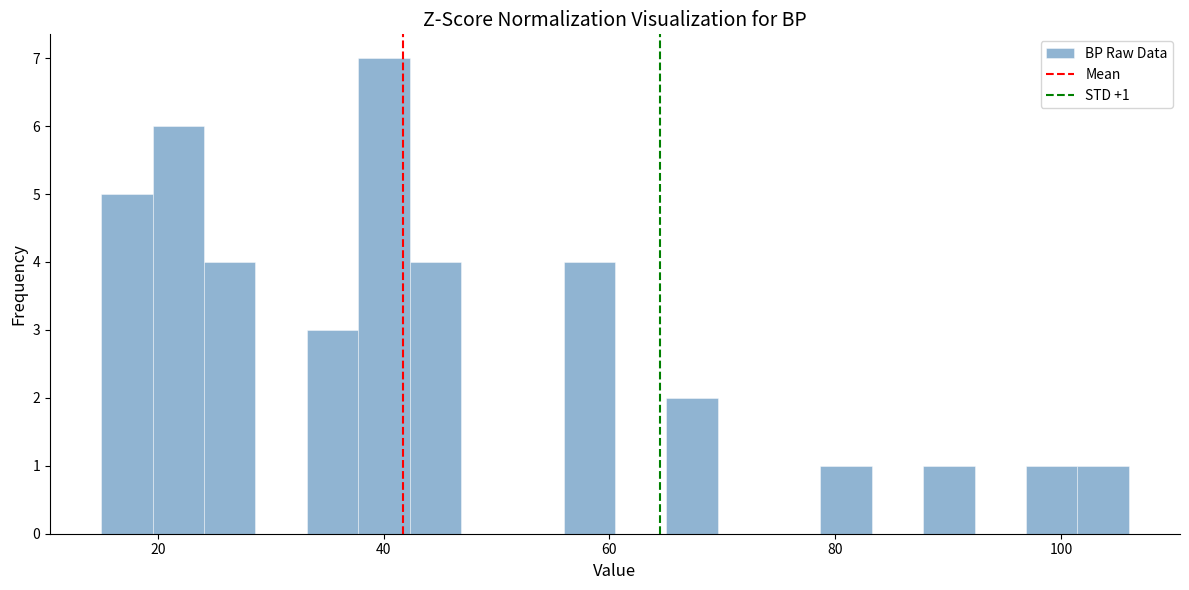

Around what value on the x-axis is the tallest bar? Give the approximate position of its centre, as read against the axis.

40